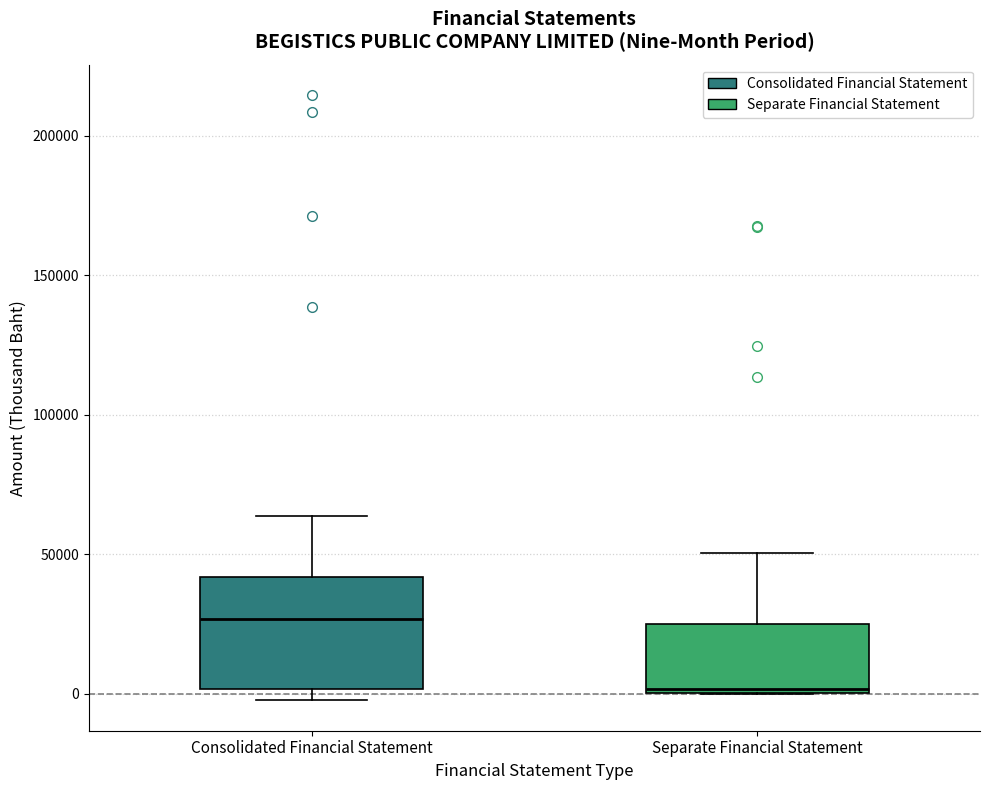

Reading left to right, transcribe this box plot: for each box, give where its median line is, the range the box spans, and where its two whiskers end, as read against the y-axis. The values are not printed on the chart, so give them approximately, as read against the axis.

Consolidated Financial Statement: median 25000, box 0 to 40000, whiskers 0 (just below the box's lower edge) to 65000
Separate Financial Statement: median 0, box 0 to 25000, whiskers 0 to 50000